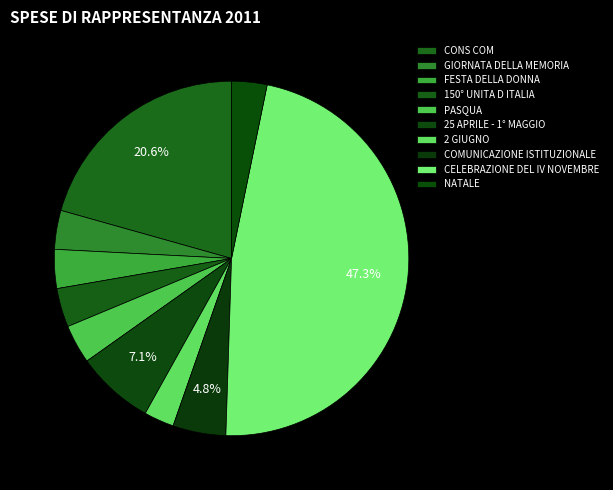

What is the smallest slice in the pie chart?

2 GIUGNO